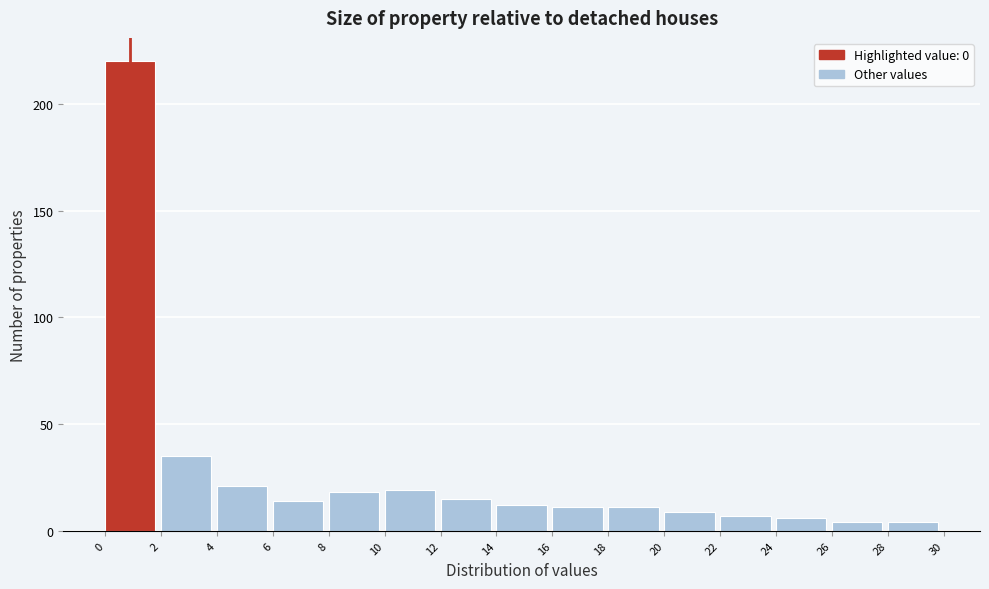

Reading left to right, list every bar in this chart as the range it spans on the x-axis followed by its height. The values are not printed on the chart, so give them approximately, as read against the axis.

0 to 2: 220
2 to 4: 35
4 to 6: 20
6 to 8: 15
8 to 10: 20
10 to 12: 20
12 to 14: 15
14 to 16: 10
16 to 18: 10
18 to 20: 10
20 to 22: 10
22 to 24: 5
24 to 26: 5
26 to 28: under 5
28 to 30: under 5